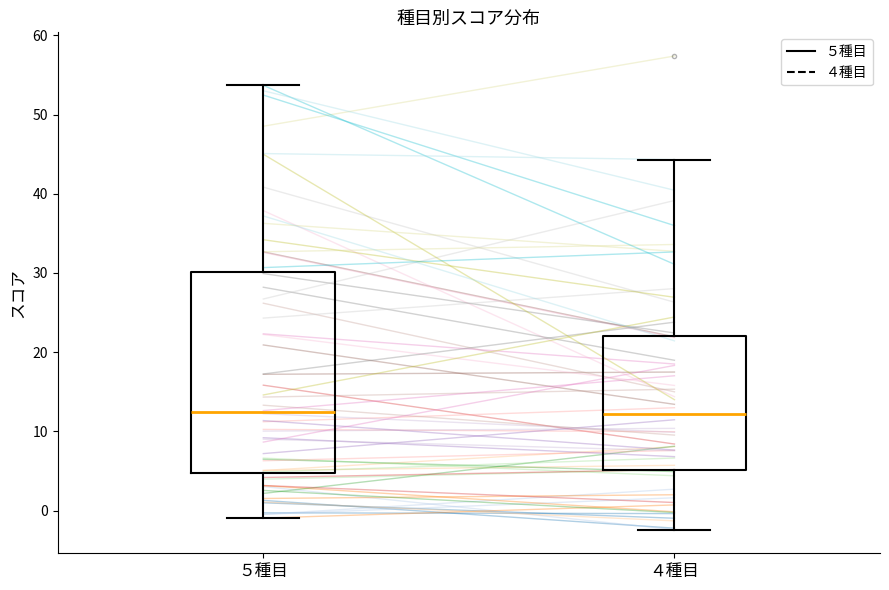

Reading left to right, read every box against the y-axis: the position of its median line, the range the box covers, and the ends of its whiskers. The values are not printed on the chart, so give them approximately, as read against the axis.

５種目: median 12, box 5 to 30, whiskers -1 to 54
４種目: median 12, box 5 to 22, whiskers -2 to 44